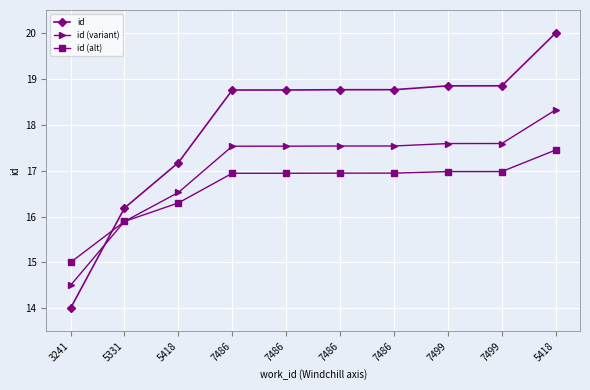

At which category does the chart reach its peak across all series?

5418